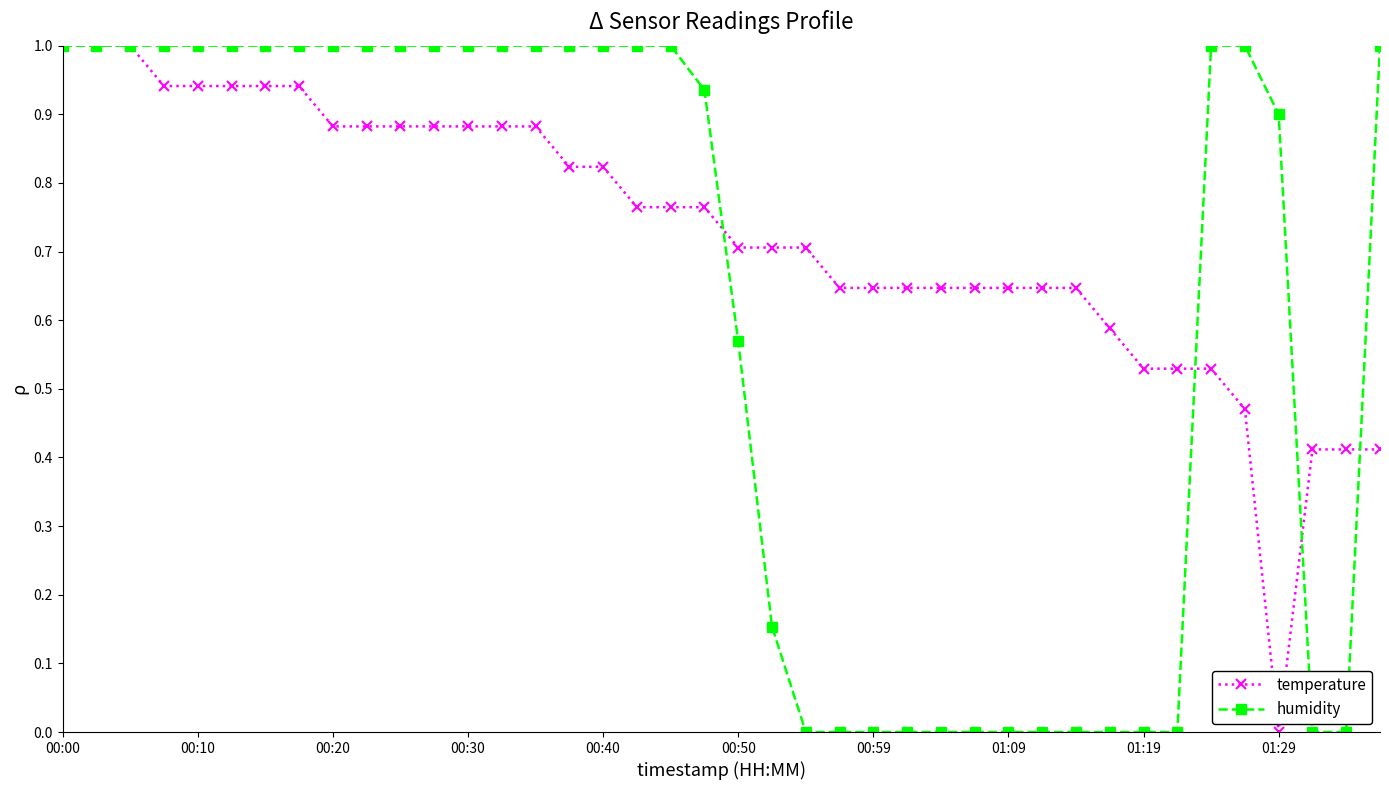

List the series in order of their overall mean, lowest first.

humidity, temperature